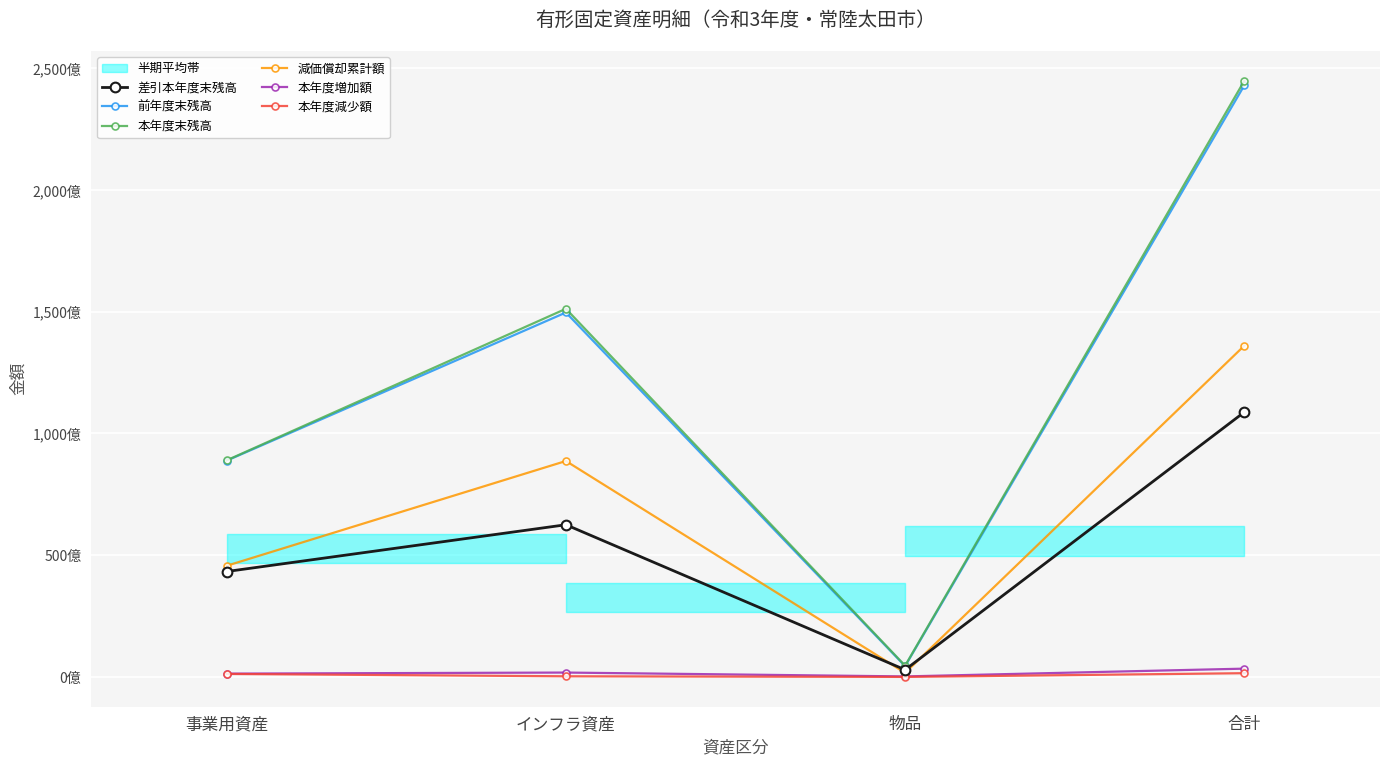

Which has a higher value, 合計 or 物品?

合計